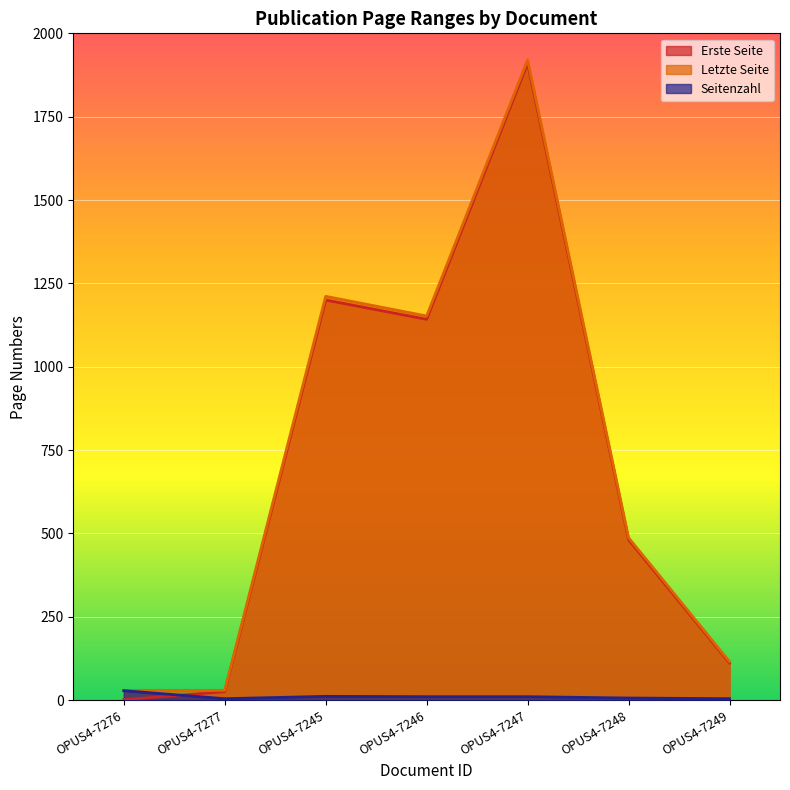

Reading right to left, transcribe all the data shown in this chart.

Erste Seite: 111	481	1910	1142	1200	25	1
Letzte Seite: 115	487	1920	1152	1211	29	29
Seitenzahl: 4	6	10	10	11	4	28